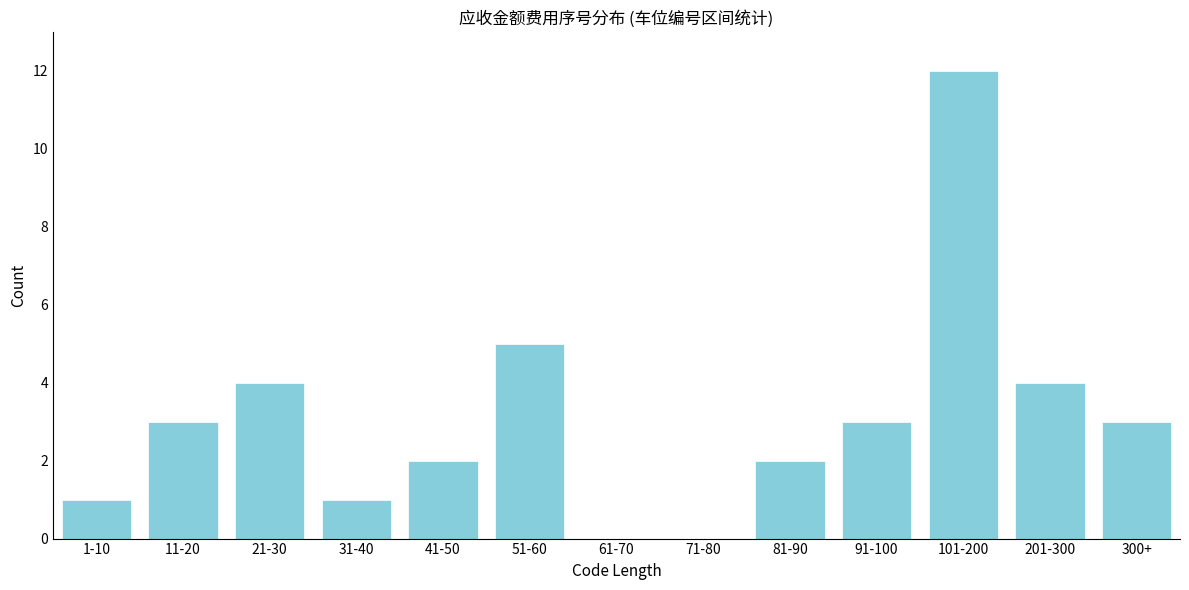

Reading left to right, extract all data points from this chart.

1-10=1	11-20=3	21-30=4	31-40=1	41-50=2	51-60=5	61-70=0	71-80=0	81-90=2	91-100=3	101-200=12	201-300=4	300+=3